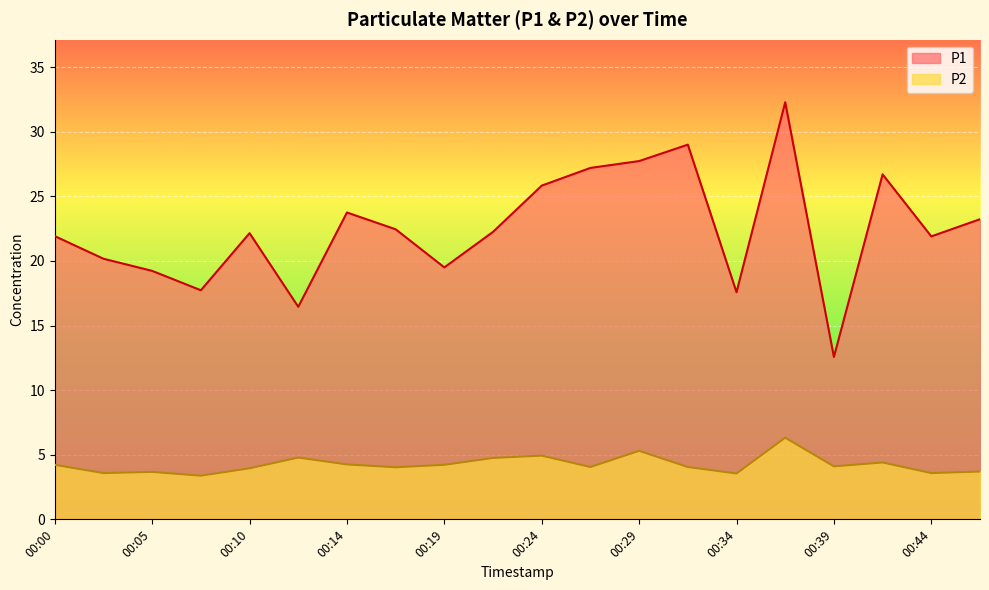

Rank the series at 00:29 from lowest to highest value.

P2, P1